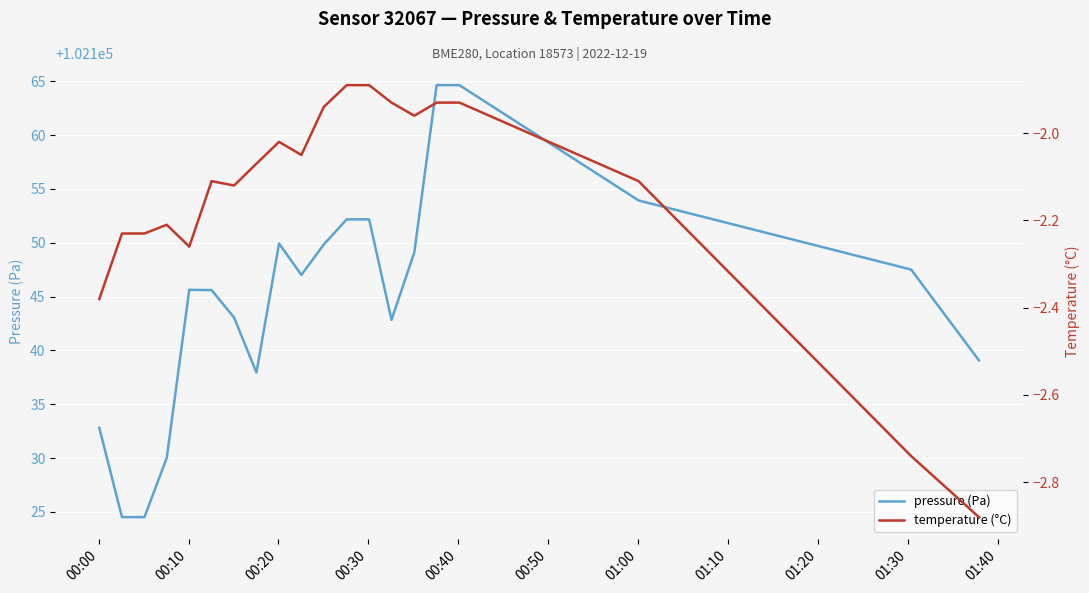

What is the difference between the maximum and minimum values in the pressure (Pa) series?

40.1